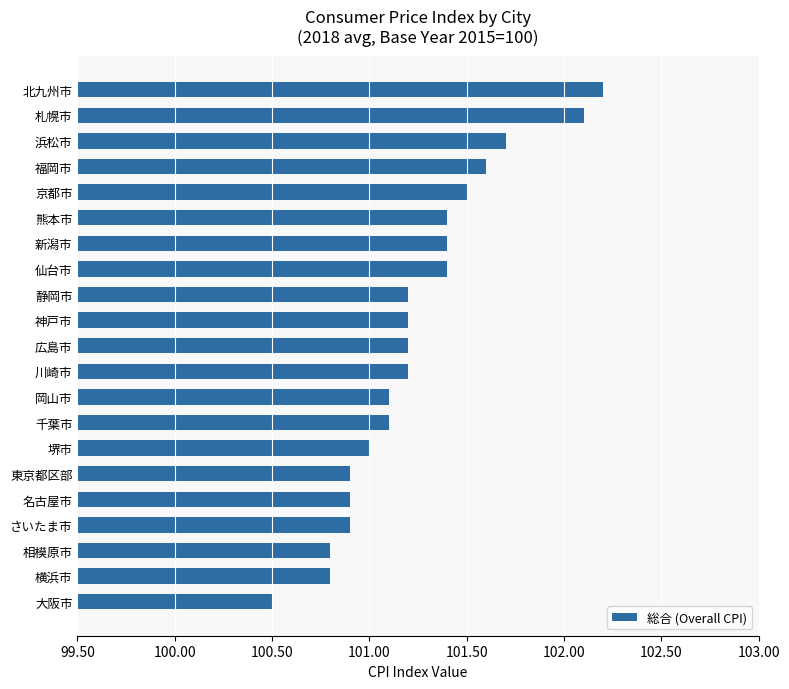

The chart shows a value of 132.6 at 浜松市. True or false?

False